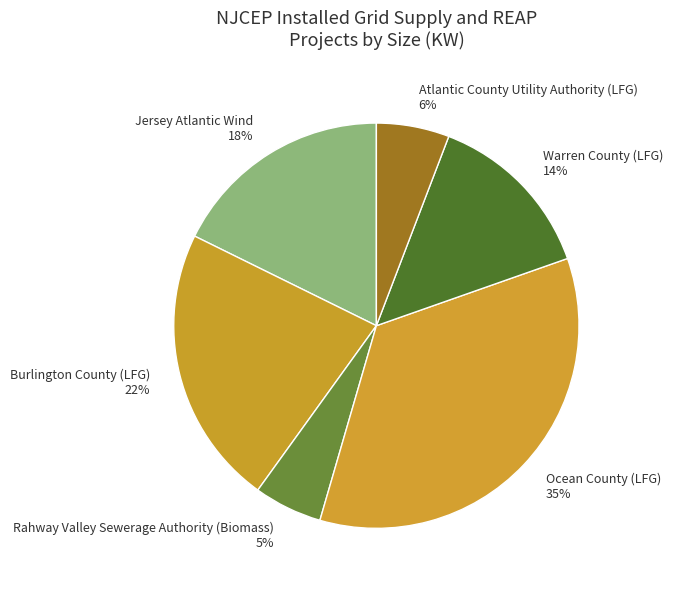

To the nearest percent, what percentage of the pie is Burlington County (LFG)?

22%